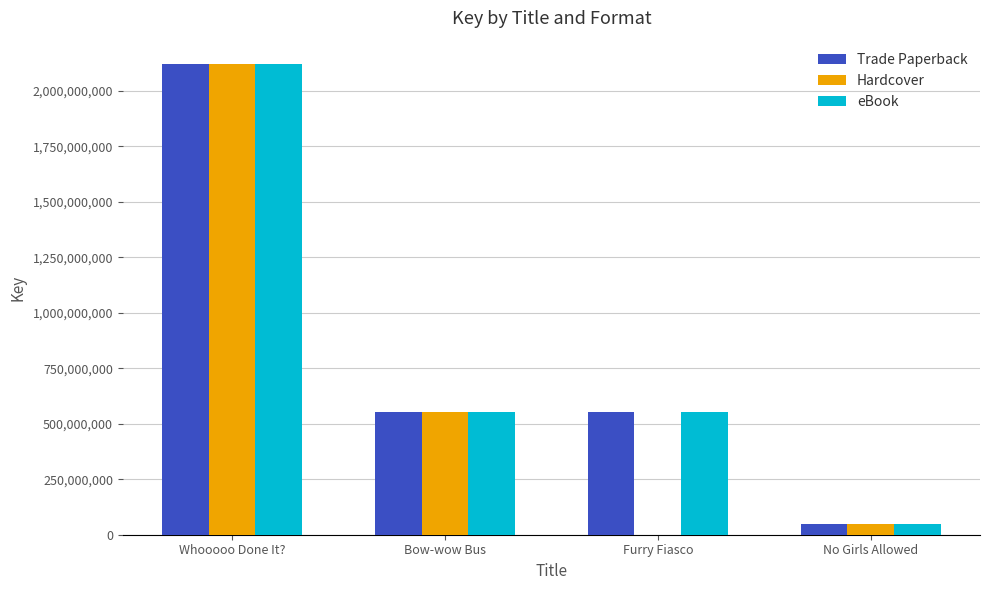

Is the value of Hardcover at No Girls Allowed greater than the value of Trade Paperback at Furry Fiasco?

No